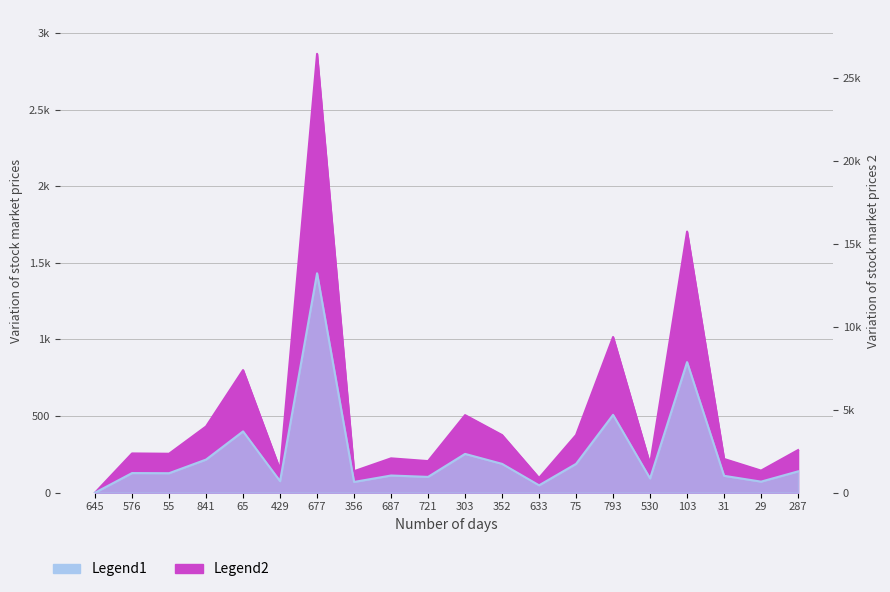

Which has a higher value, 841 or 677?

677